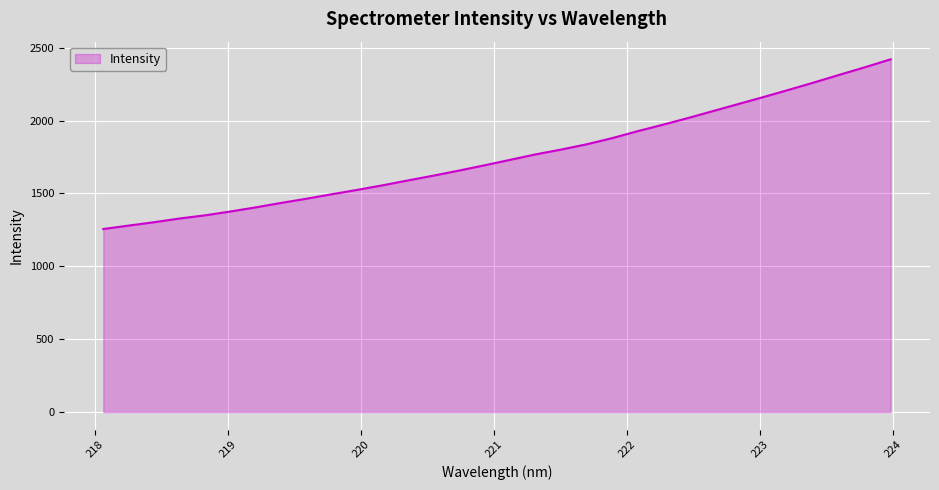

True or false: there are more than 0 points higher than both neighbors.

False